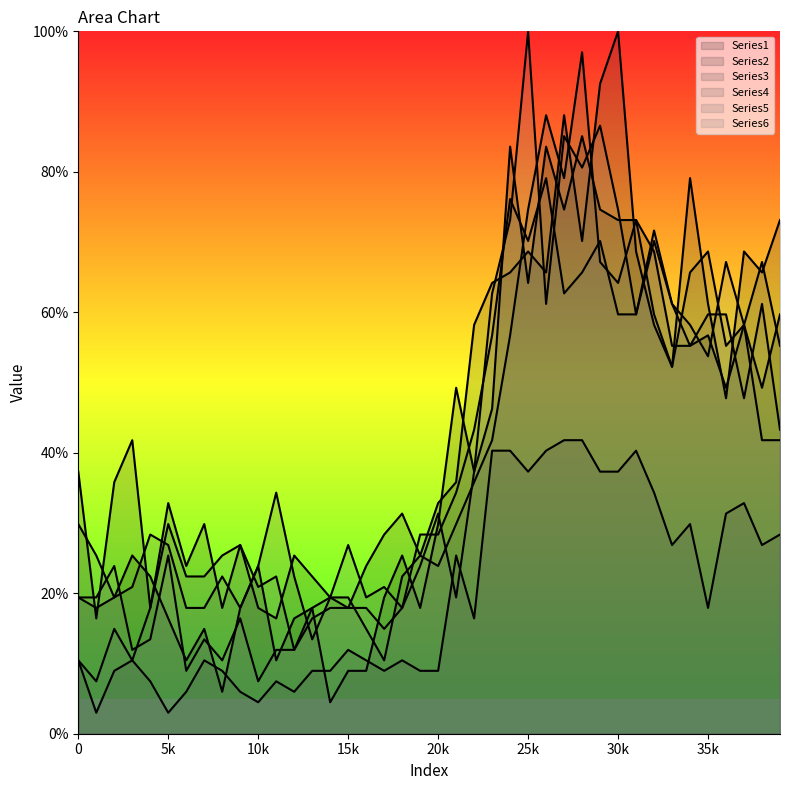

Does the chart display data point markers on the line(s)?

No